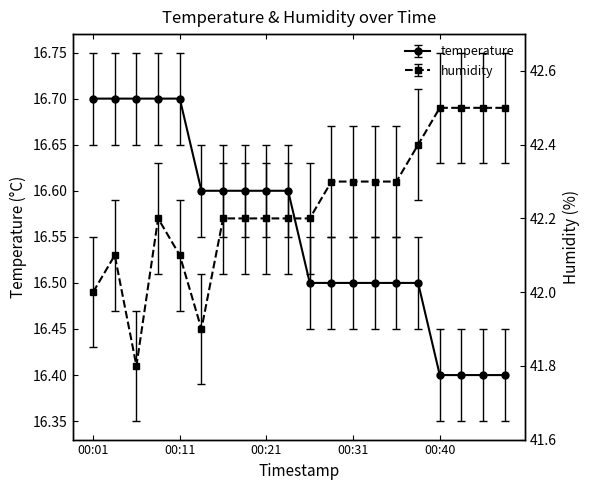

What is the smallest value displayed?

16.4